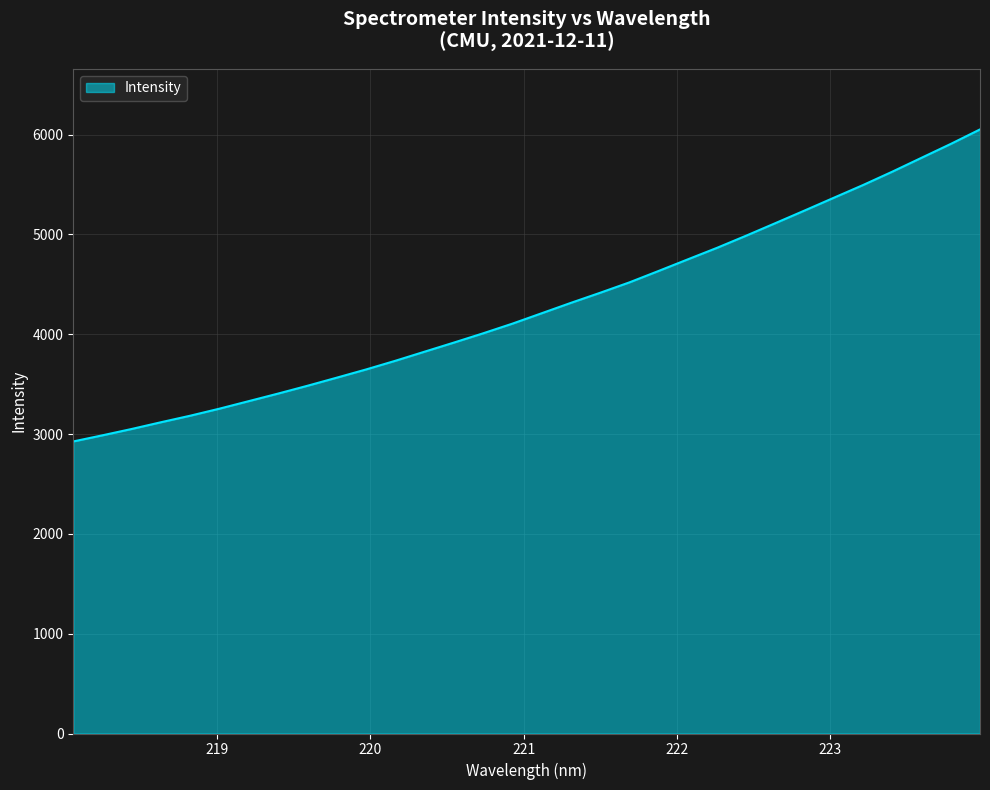

What is the greatest value displayed?

6052.4